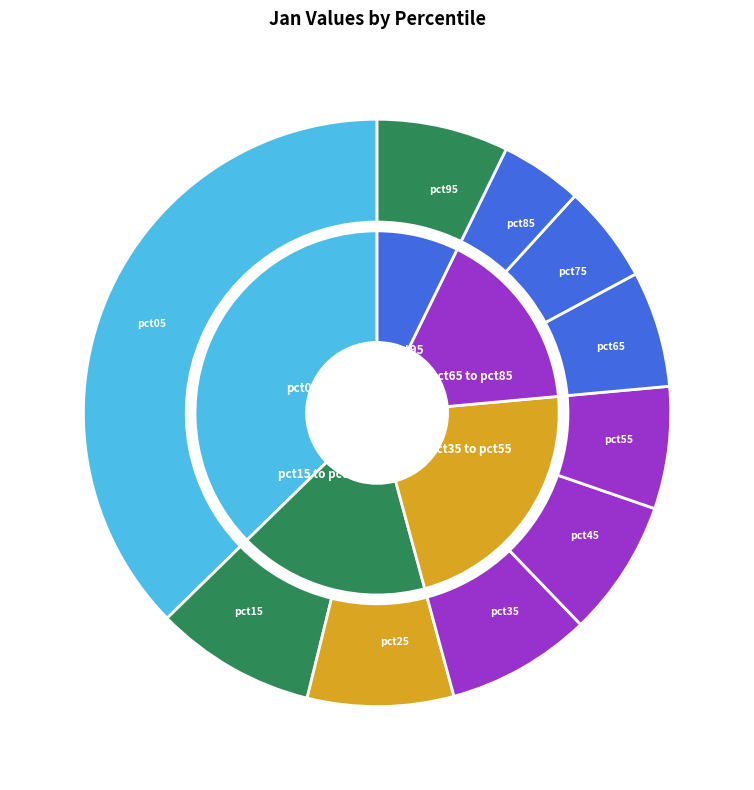

The pct15 slice represents 9% of the pie. True or false?

True